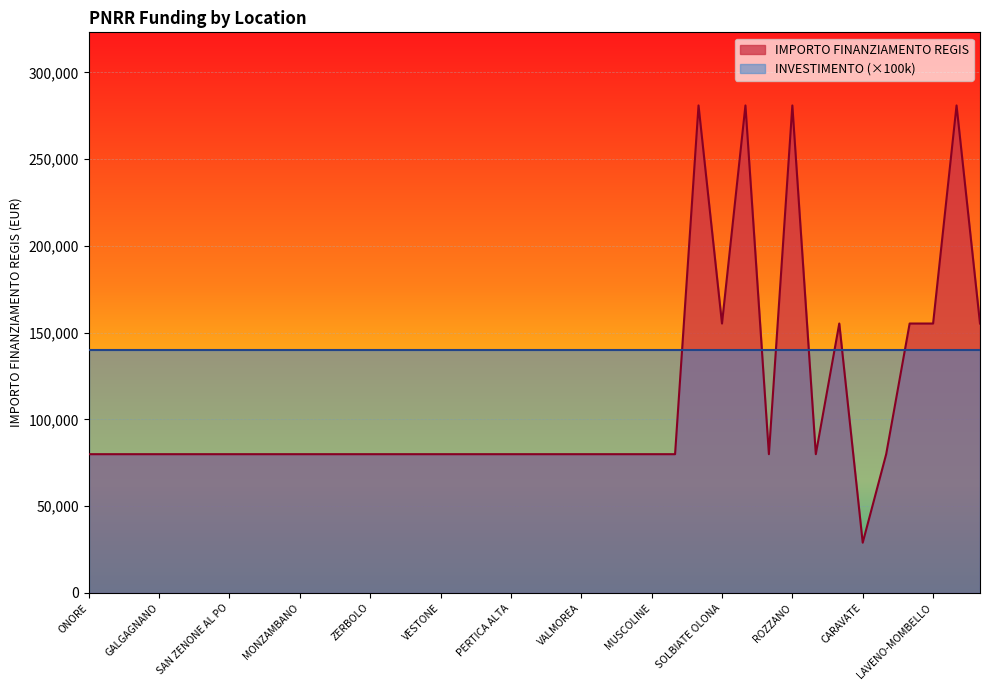

What is the average value?

108886